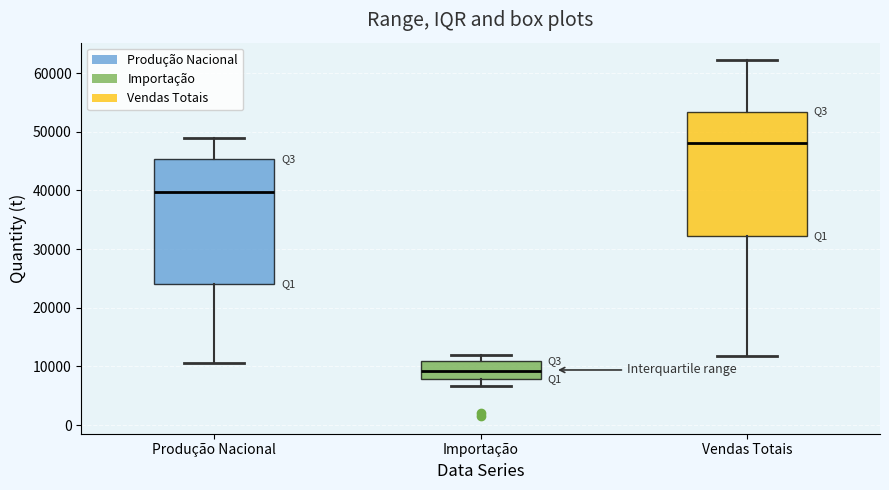

Which box has the lowest median line?

Importação